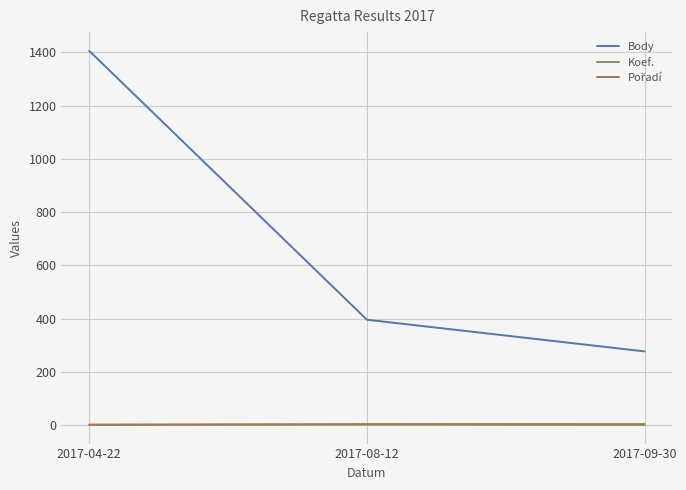

Which series has the largest range (max minus min)?

Body